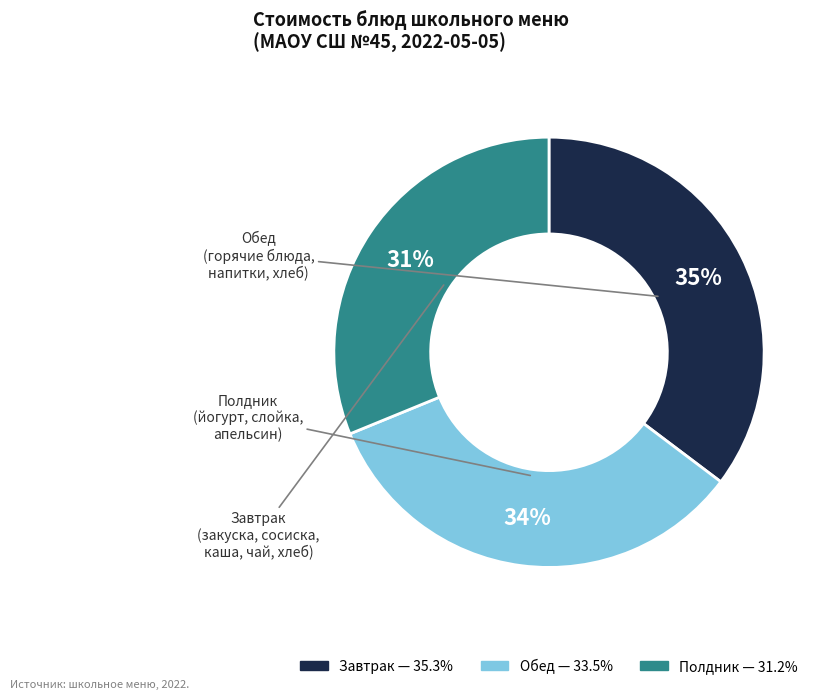

To the nearest percent, what is the difference between the largest and smallest slice percentages?

4%